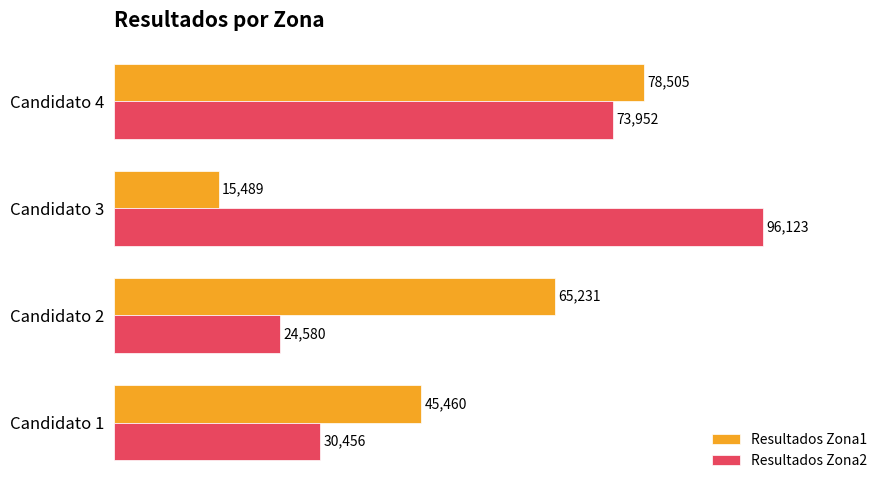

List the series in order of their peak value, highest first.

Resultados Zona2, Resultados Zona1